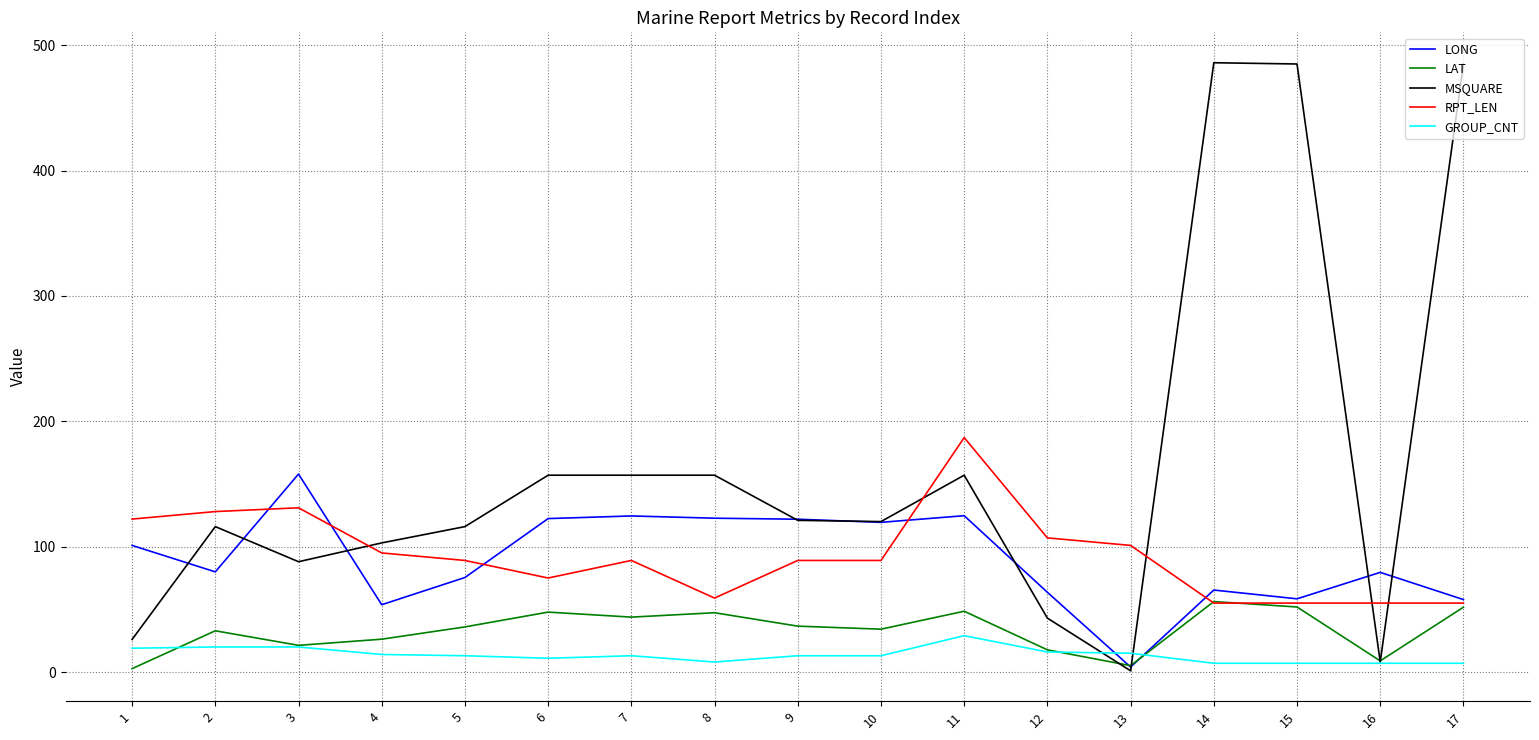

Where do LAT and LONG first cross each other?

12 and 13